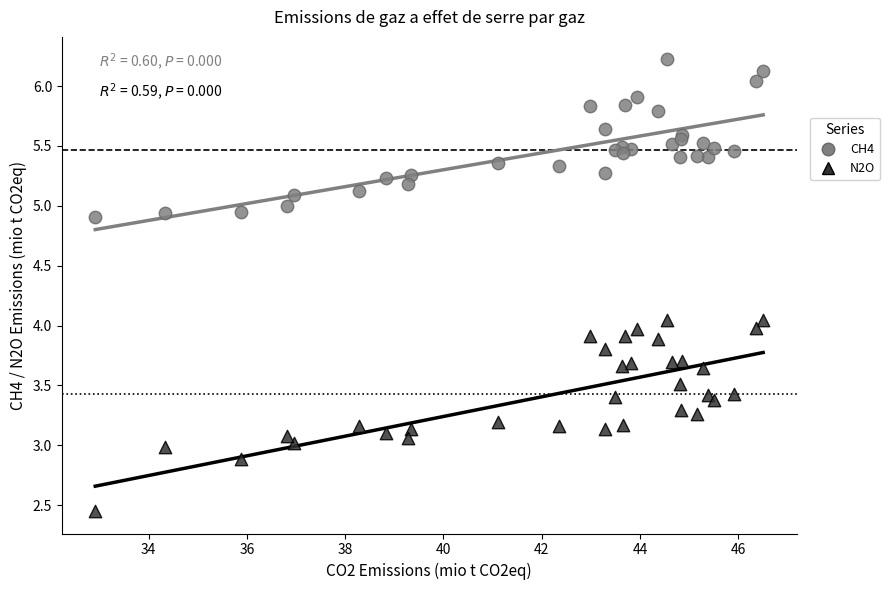

Which series contains the lowest Y value?

N2O